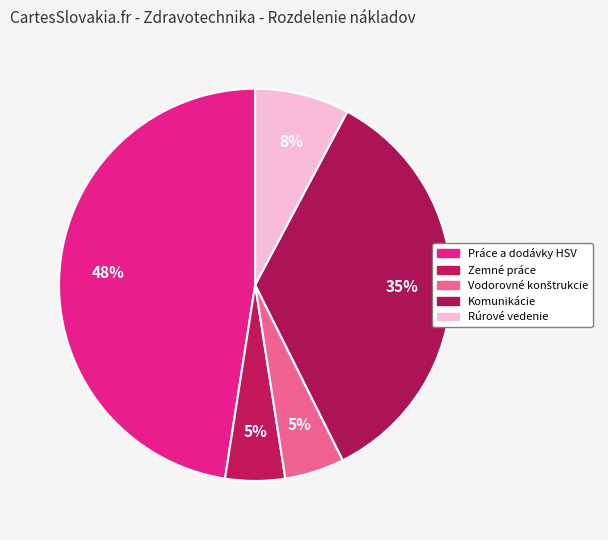

How many slices are in this pie chart?

5